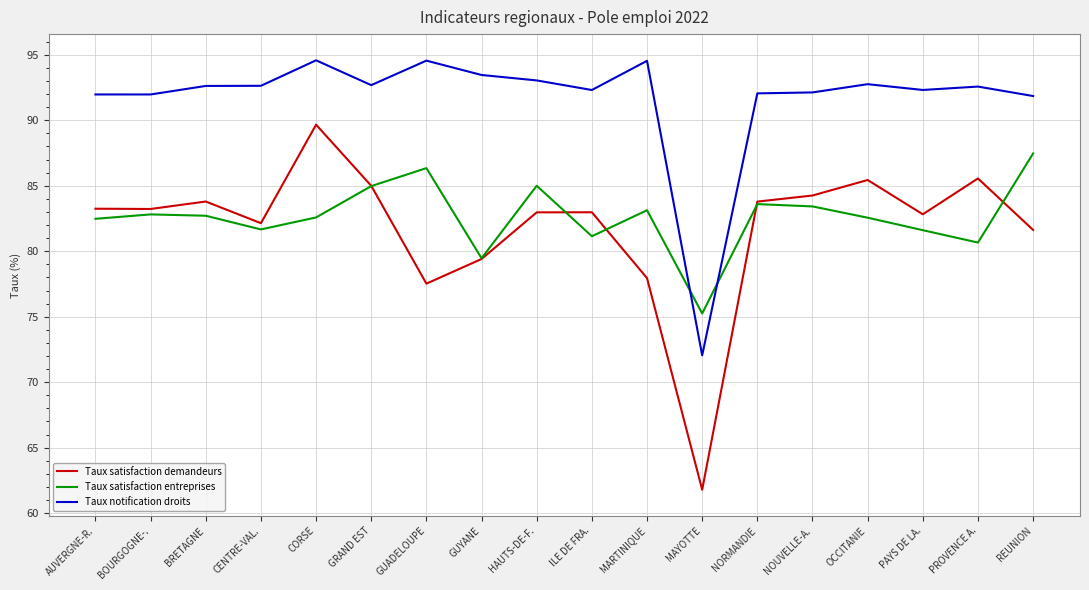

What position from the left is PROVENCE A.?

17